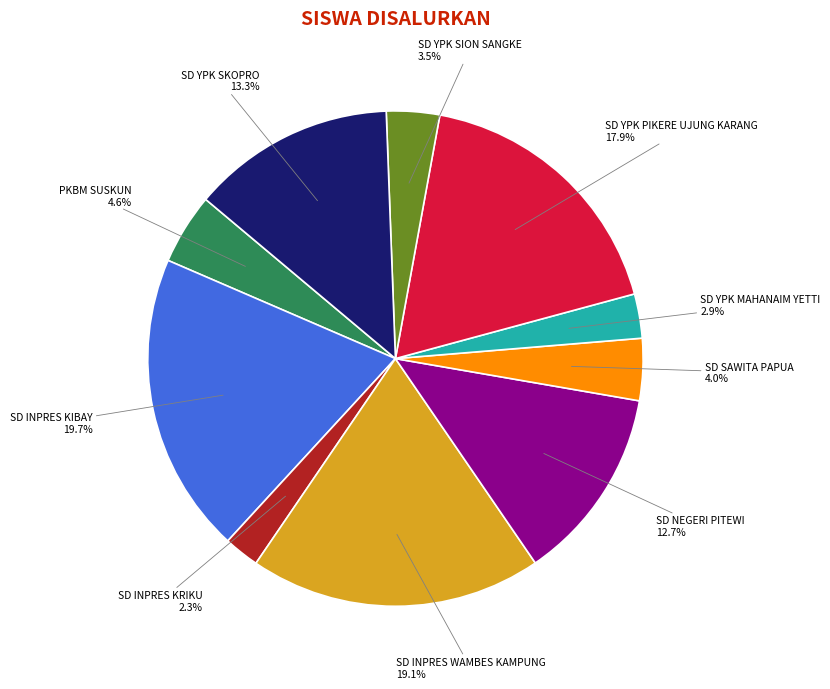

Does SD YPK PIKERE UJUNG KARANG represent more than half of the total?

No